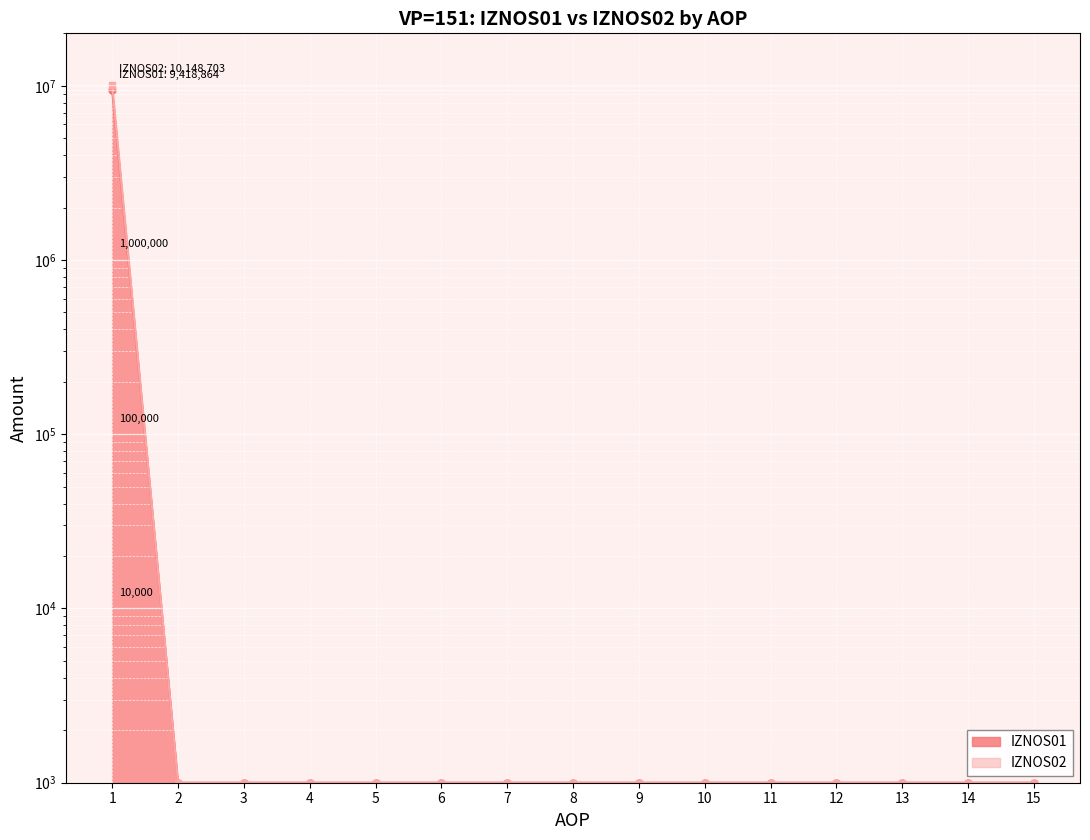

What are all the series names shown in the legend?

IZNOS01, IZNOS02